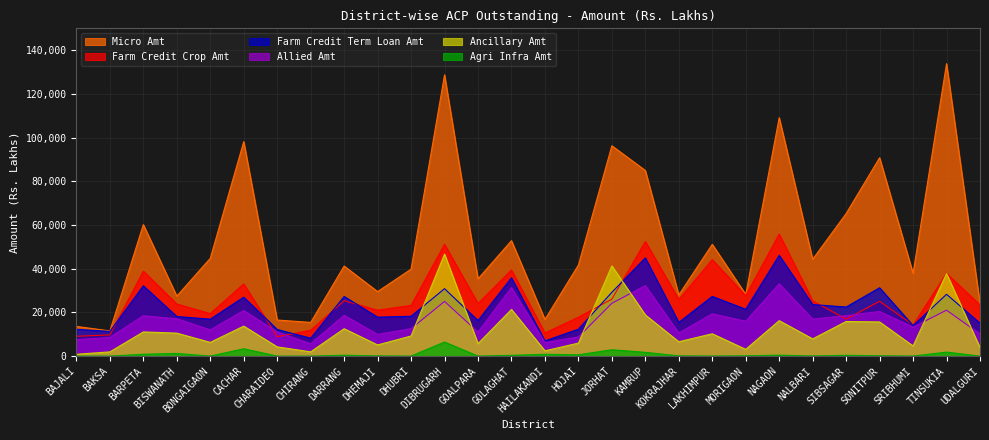

What position from the right is CHIRANG?

21